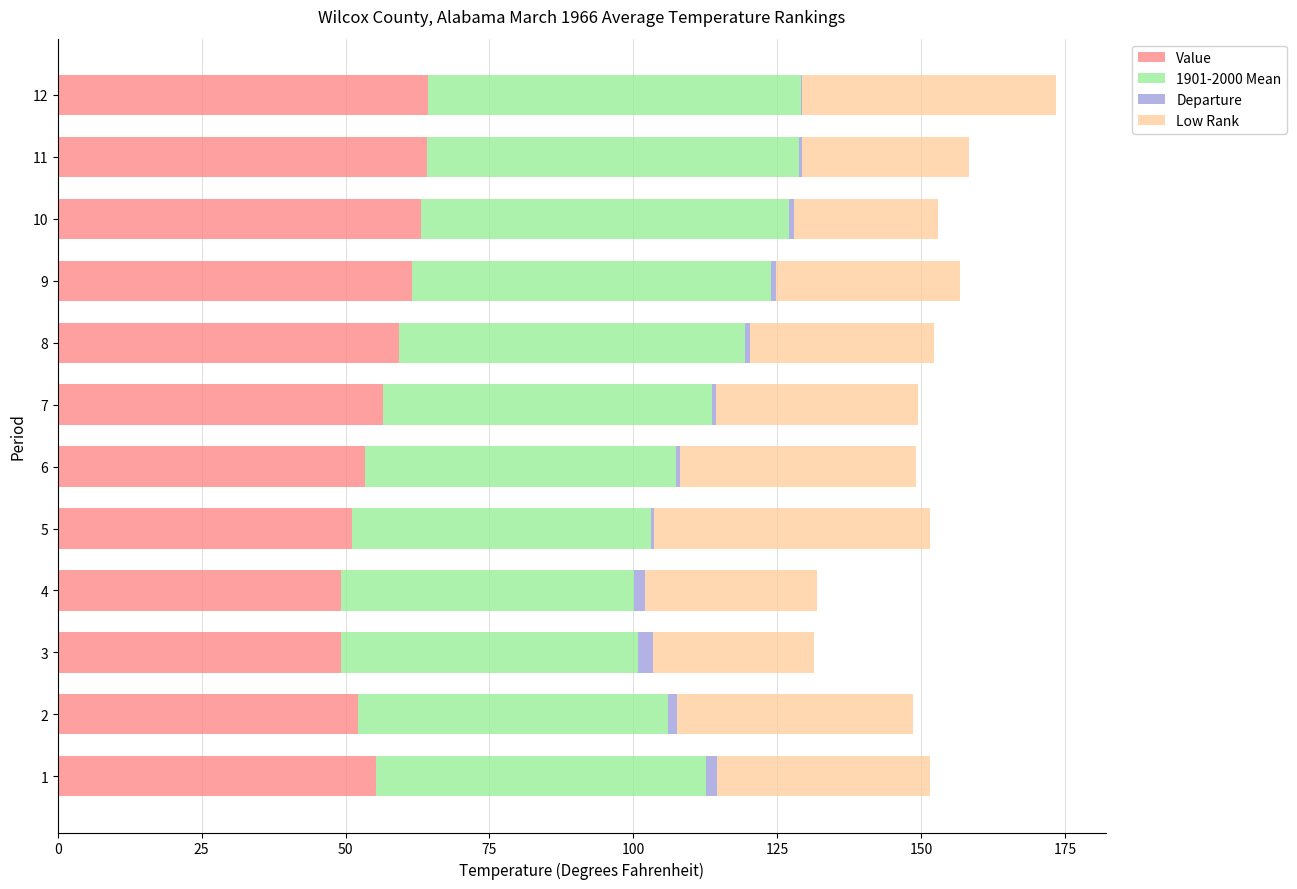

How many series are shown in this chart?

4